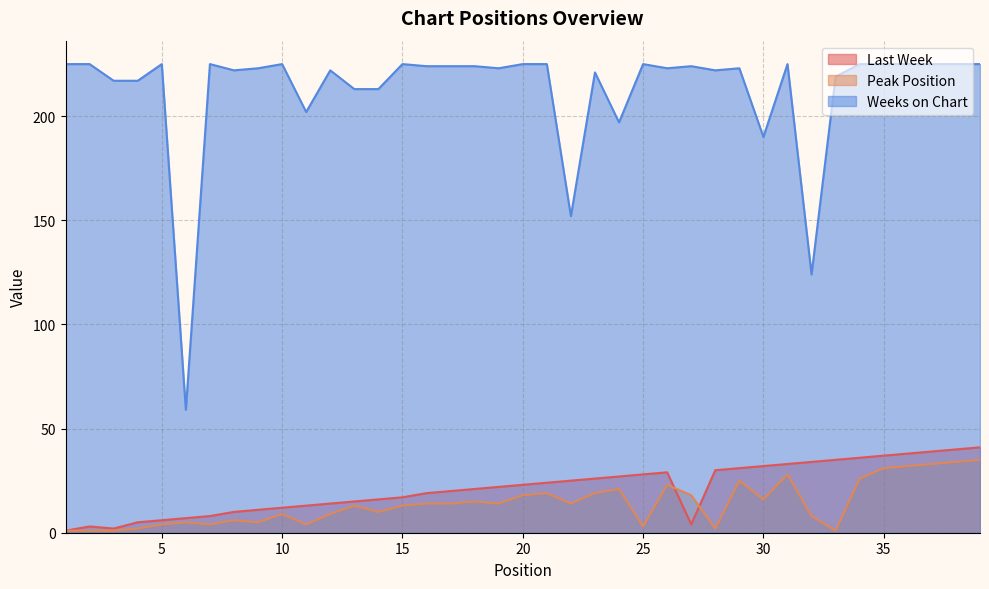

Count the number of data series in this chart.

3